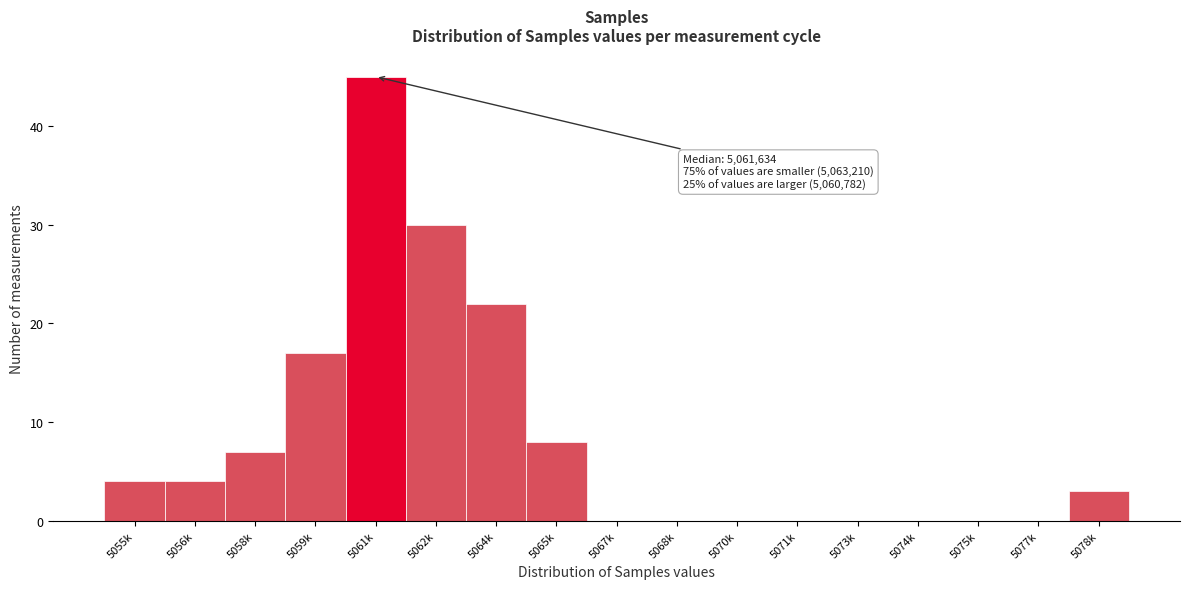

Reading left to right, transcribe all the data shown in this chart.

5055k=4	5056k=4	5058k=7	5059k=17	5061k=45	5062k=30	5064k=22	5065k=8	5067k=0	5068k=0	5070k=0	5071k=0	5073k=0	5074k=0	5075k=0	5077k=0	5078k=3